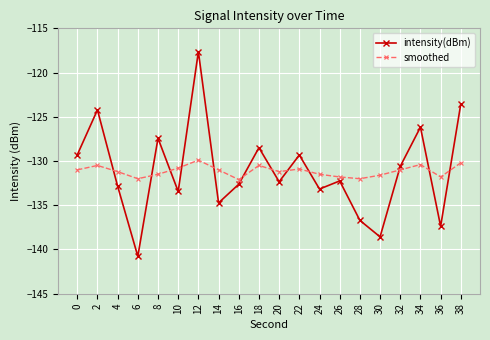

What is the spread (max minus min) of values at 22?

1.6